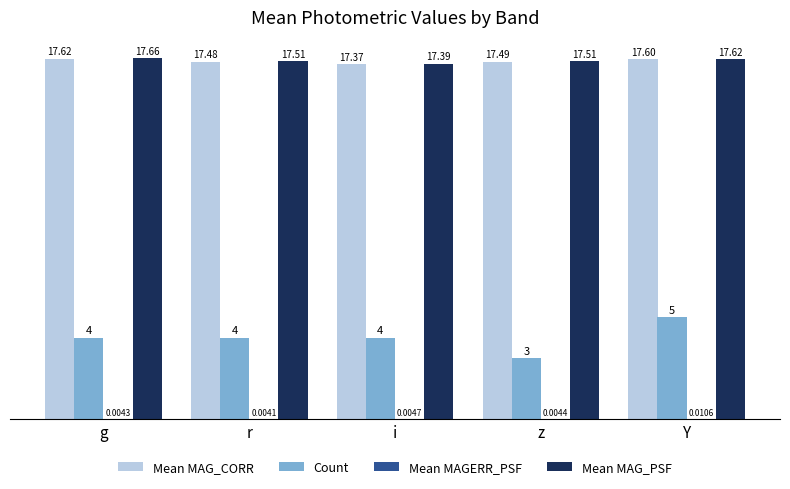

What is the total value across all series at r?

39.0